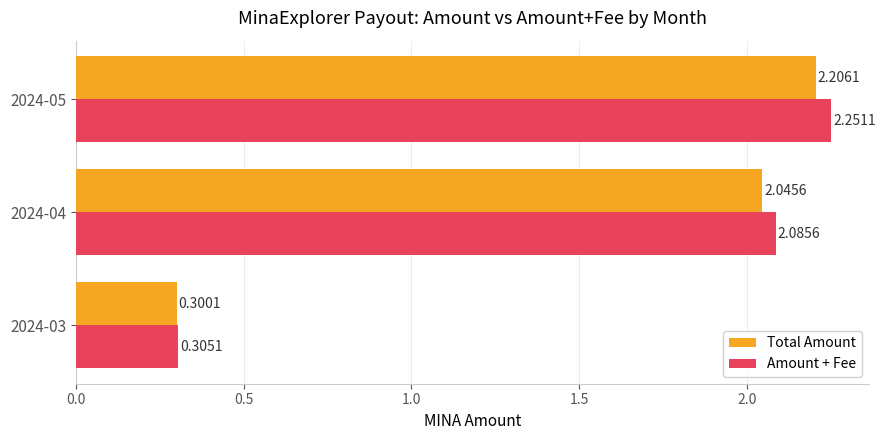

Is the value of Amount + Fee at 2024-04 greater than the value of Total Amount at 2024-04?

Yes